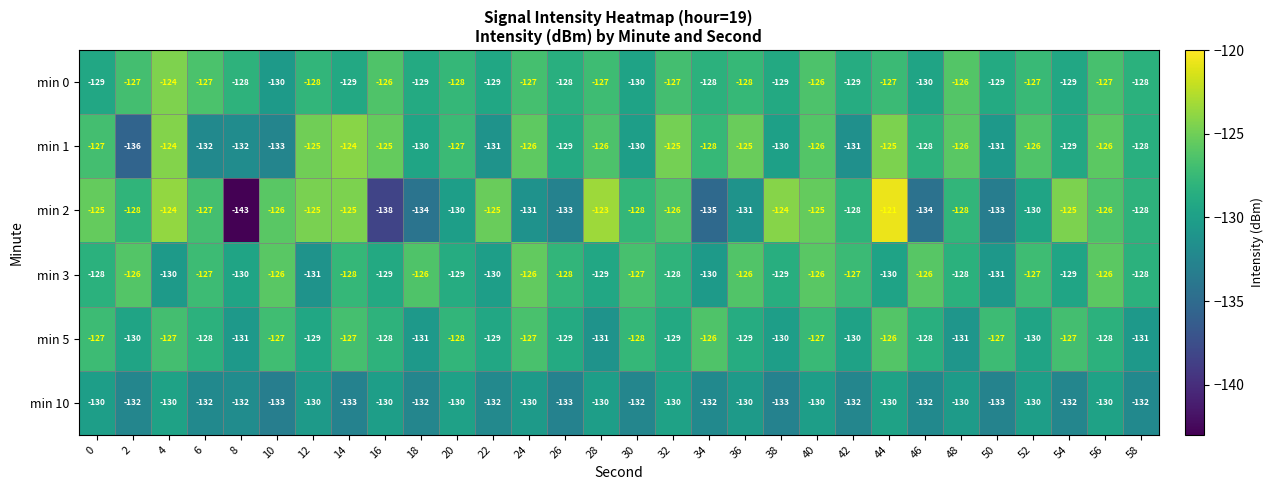

Which series has the largest total across all categories?

min 0